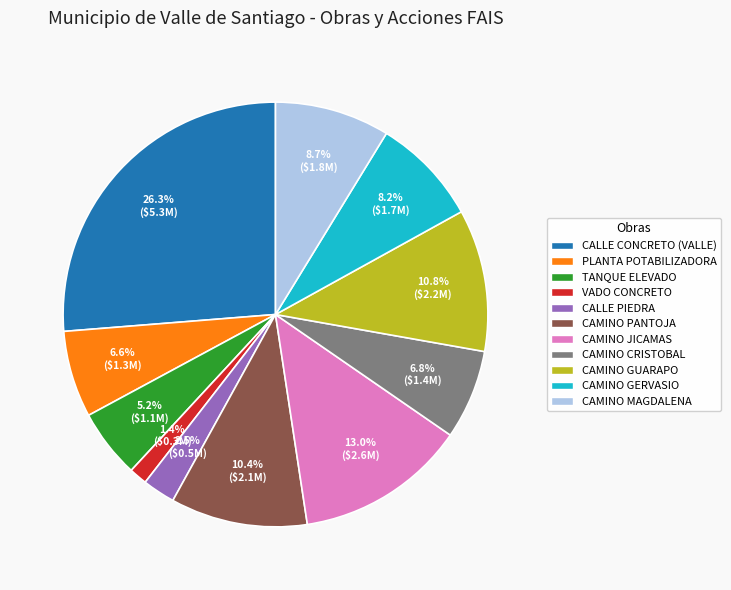

Count the number of slices in the pie.

11